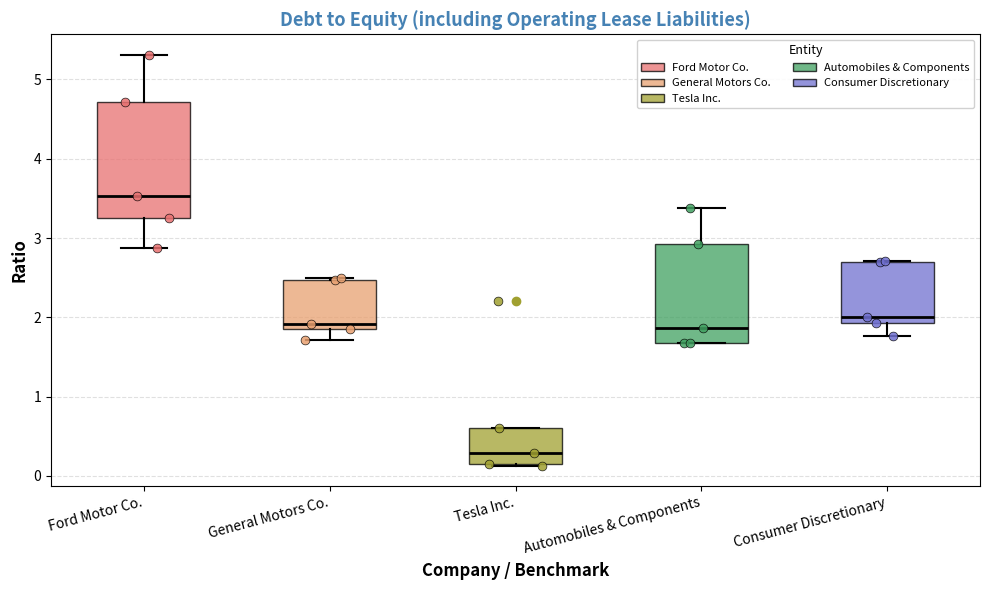

Where is the upper edge of the box for Consumer Discretionary on the y-axis? The values are not printed on the chart, so give them approximately, as read against the axis.

2.7